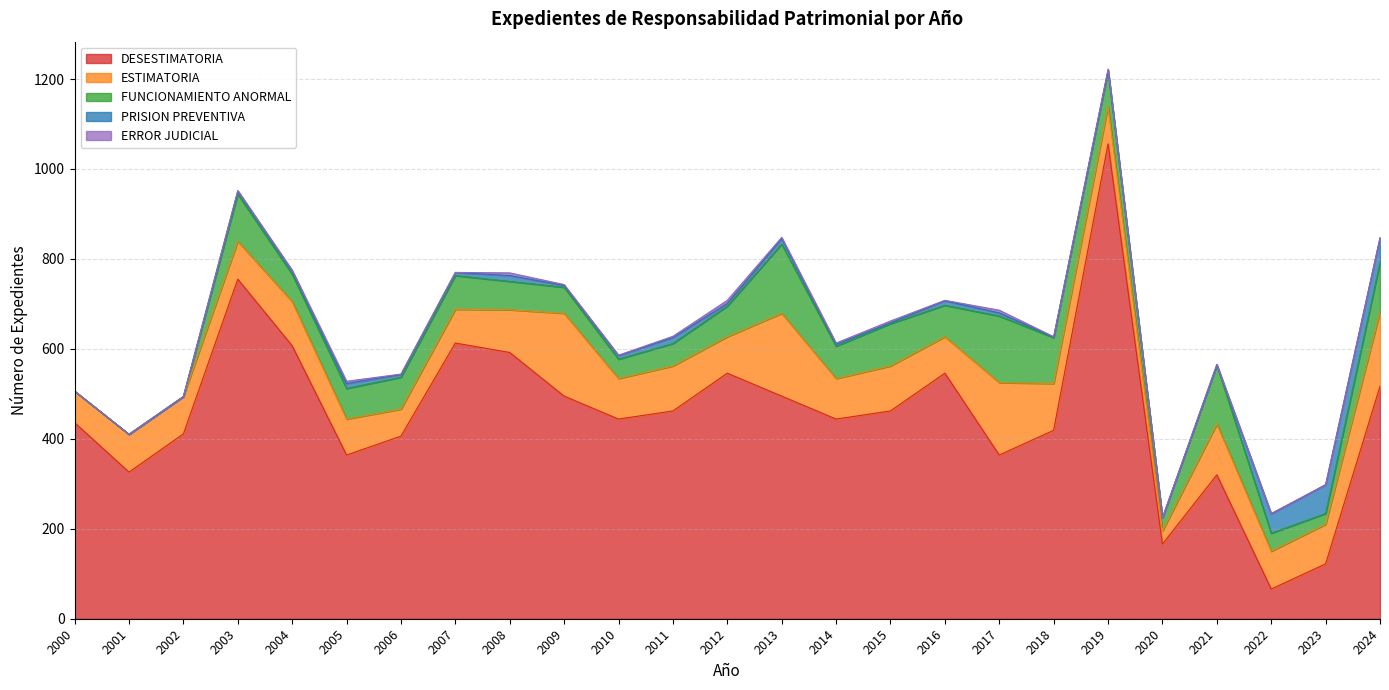

True or false: ESTIMATORIA and PRISION PREVENTIVA cross at least once.

False